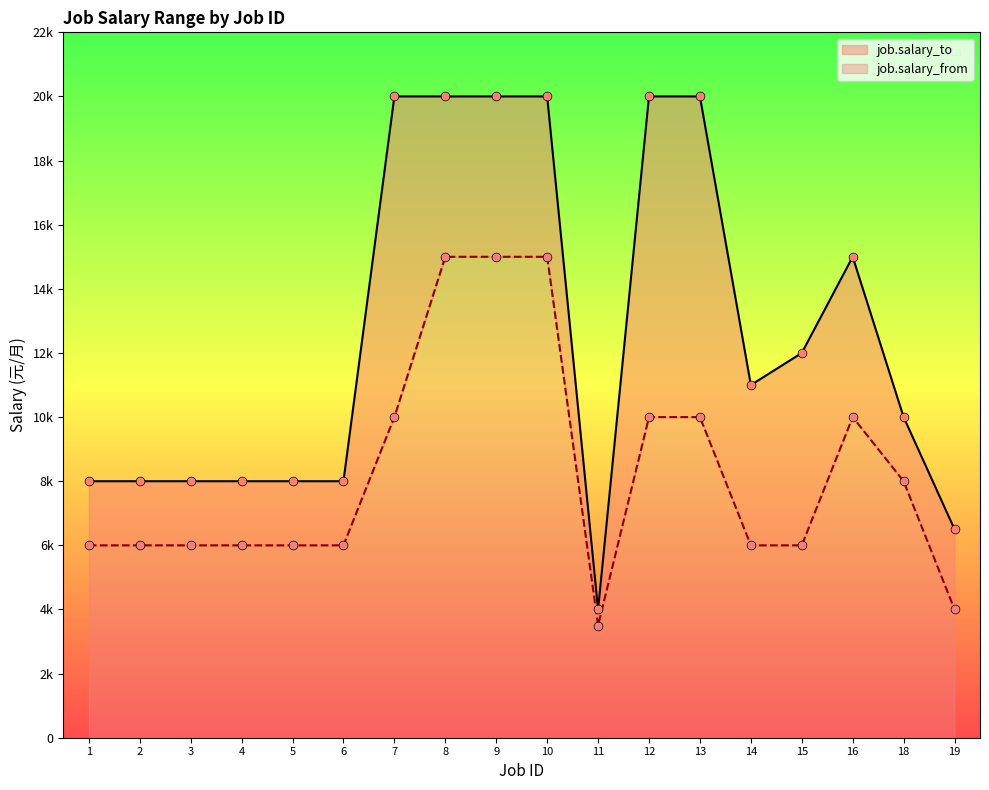

Which series has the largest Y range (max minus min)?

job.salary_to